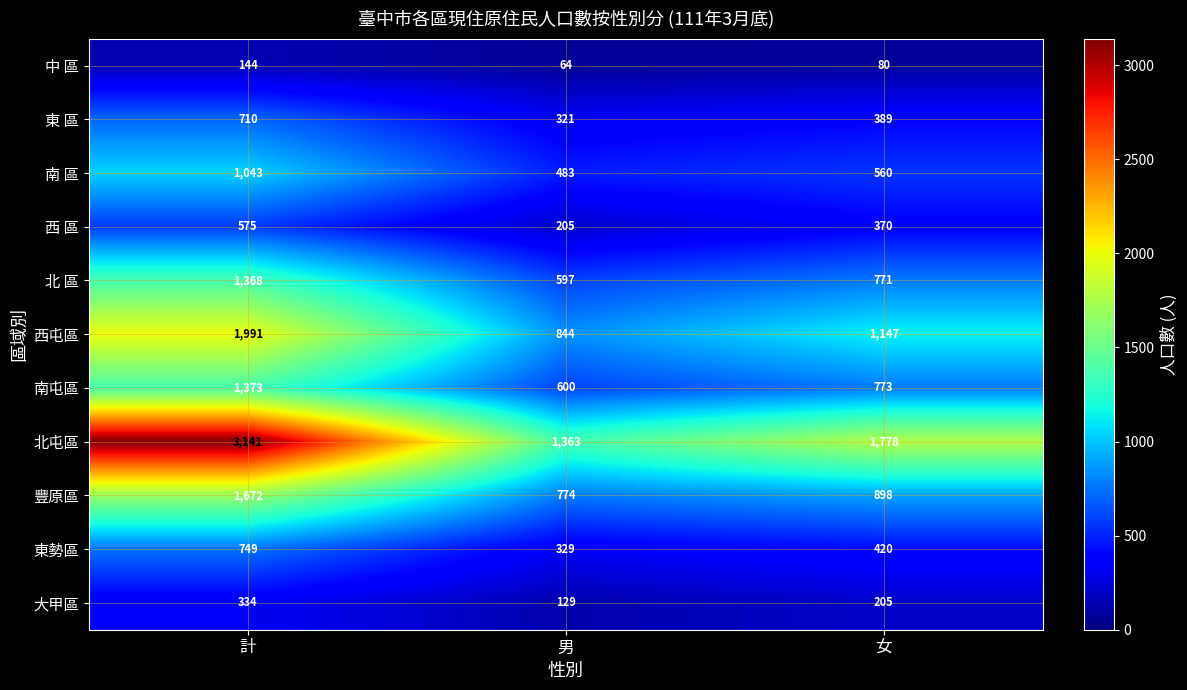

Is it true that 豐原區 equals 204 at 女?

False